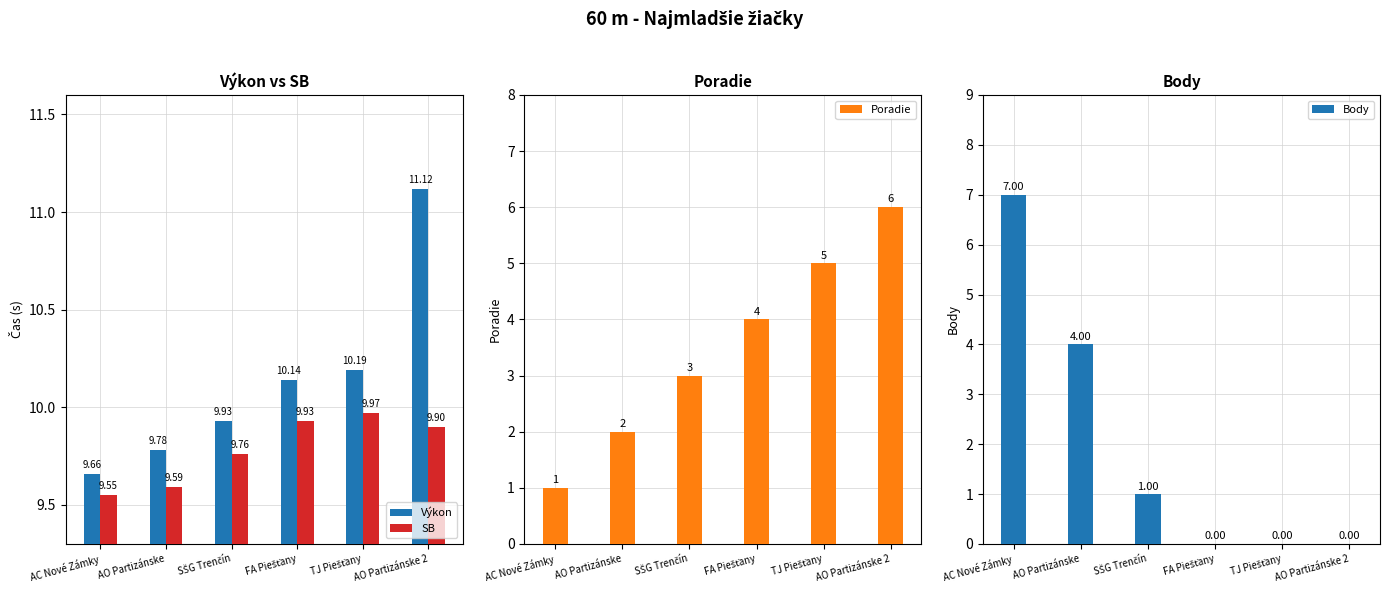

What is the difference between the SB values at SŠG Trenčín and TJ Piešťany?

0.2